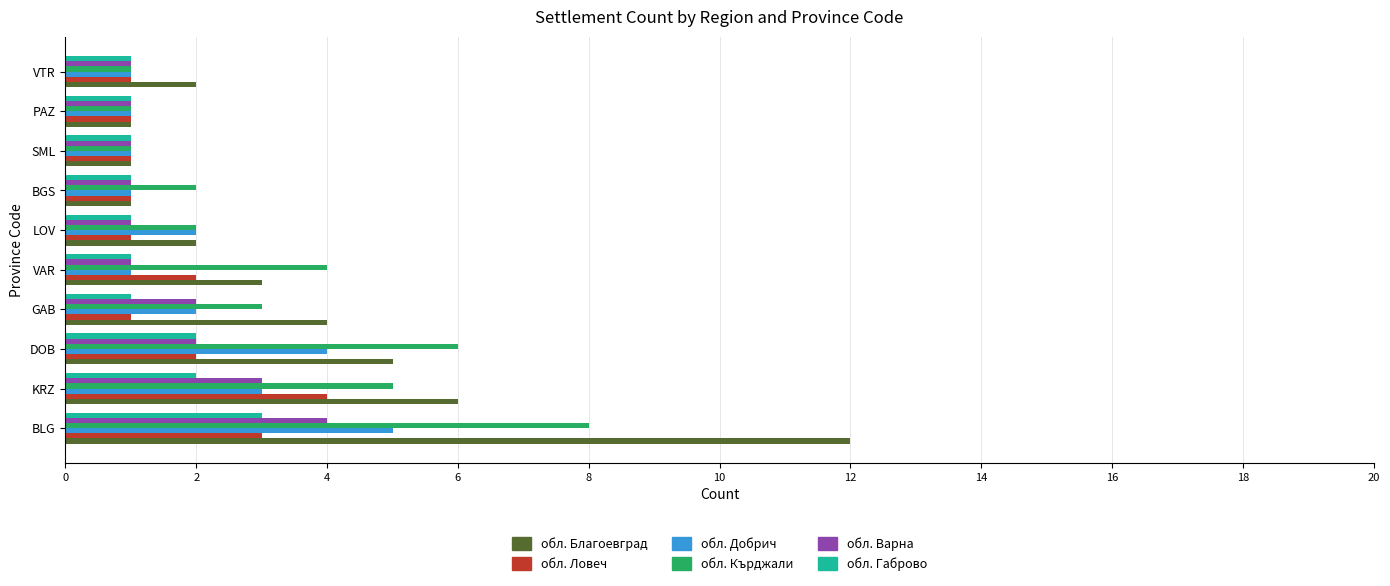

Is the value of обл. Благоевград at KRZ greater than the value of обл. Кърджали at BLG?

No